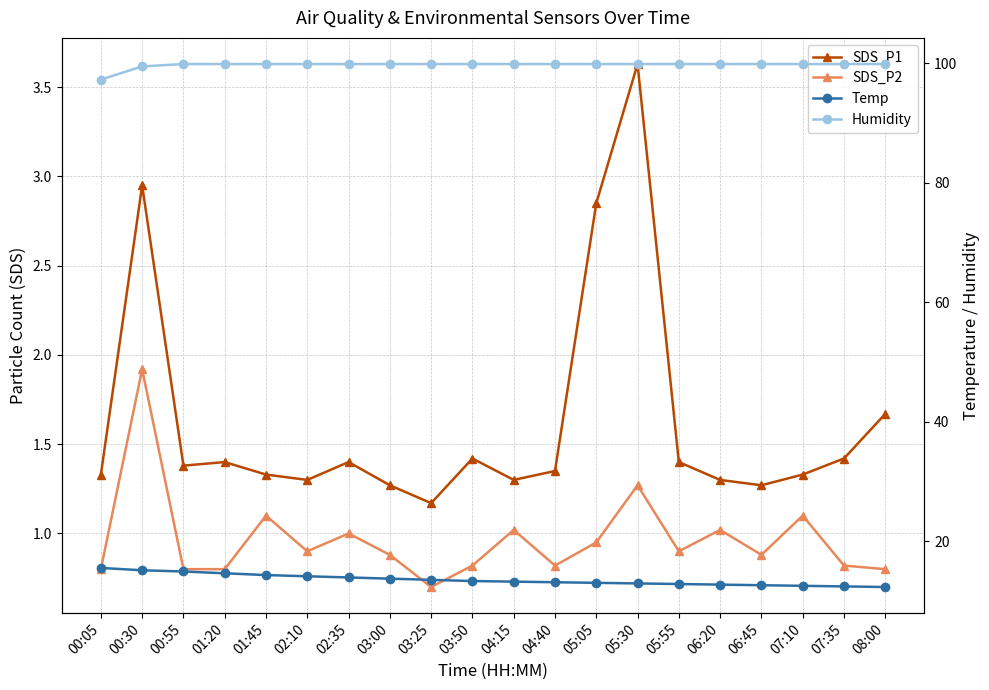

At how many categories does at least one series exceed 83?

20